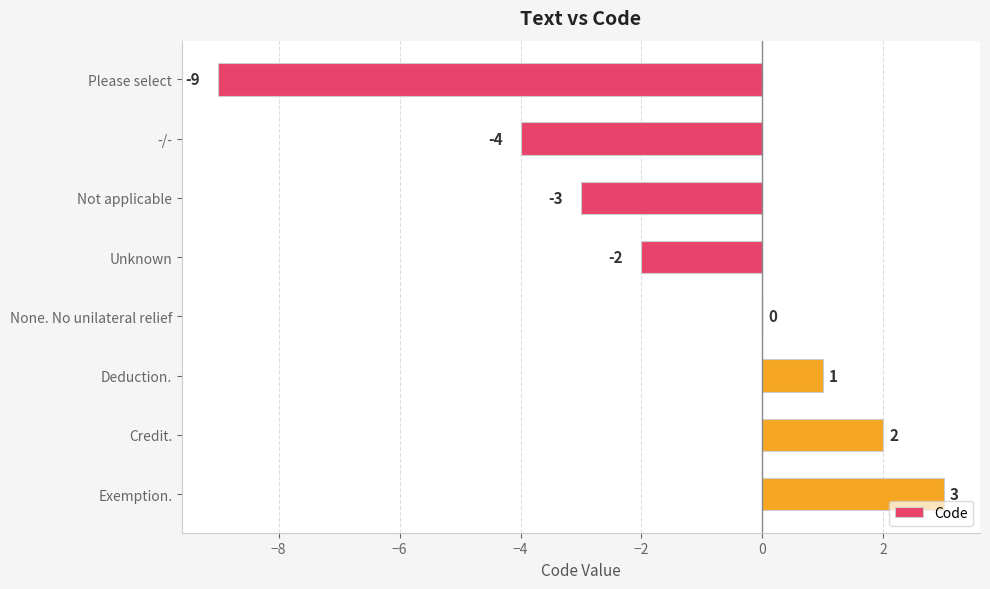

The value at Please select is -9. True or false?

True